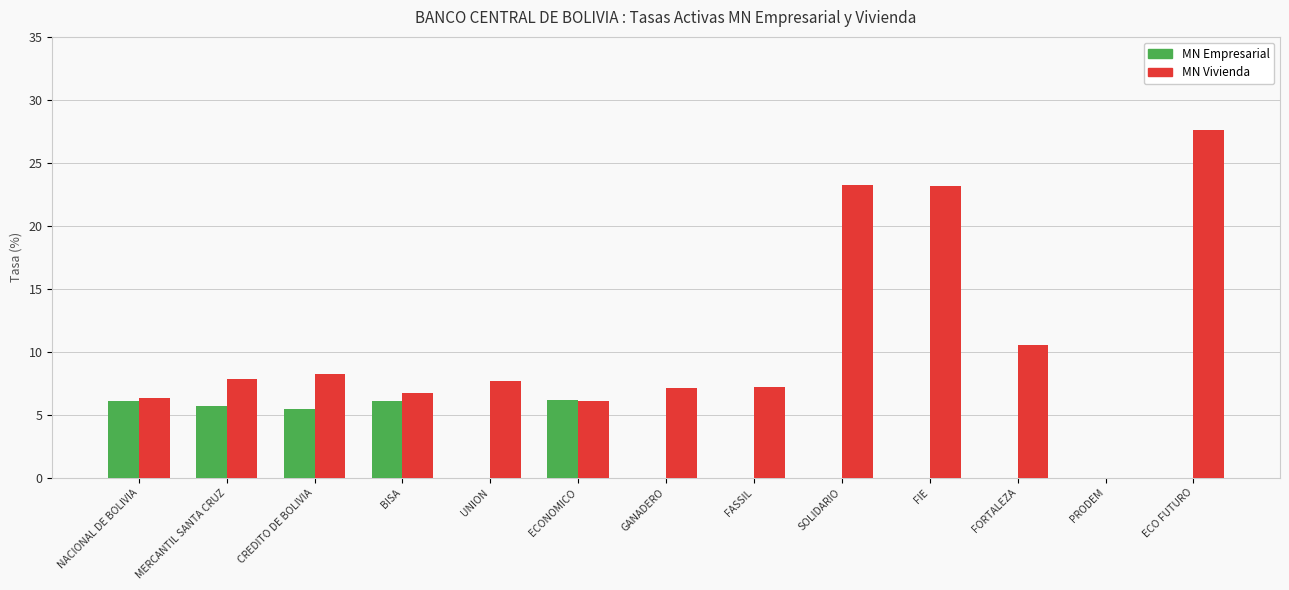

What is the total value across all series at CREDITO DE BOLIVIA?

13.6